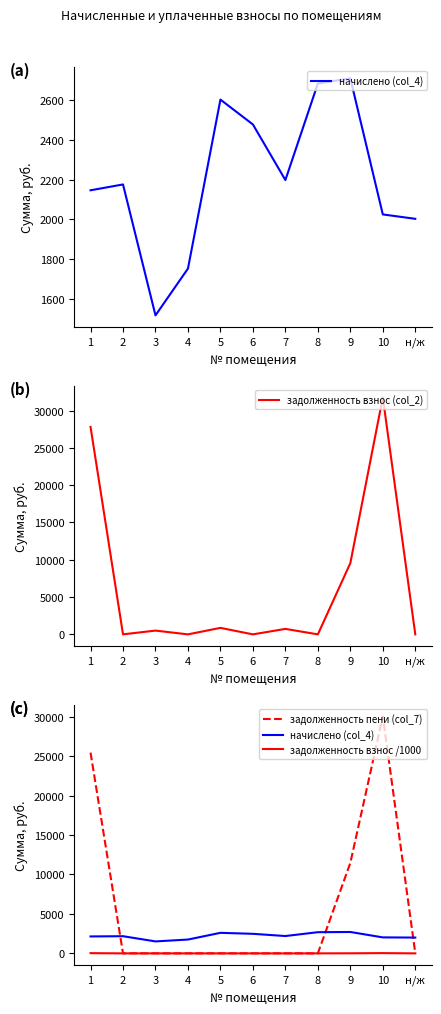

Where is начислено (col_4) nearest to the value 2112?

1